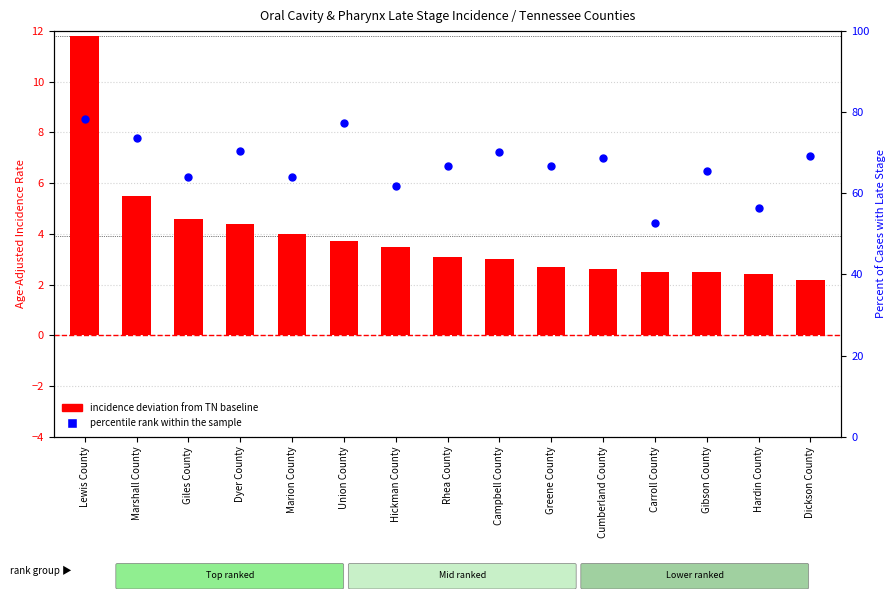

At which category is the sum across all series the highest?

Lewis County